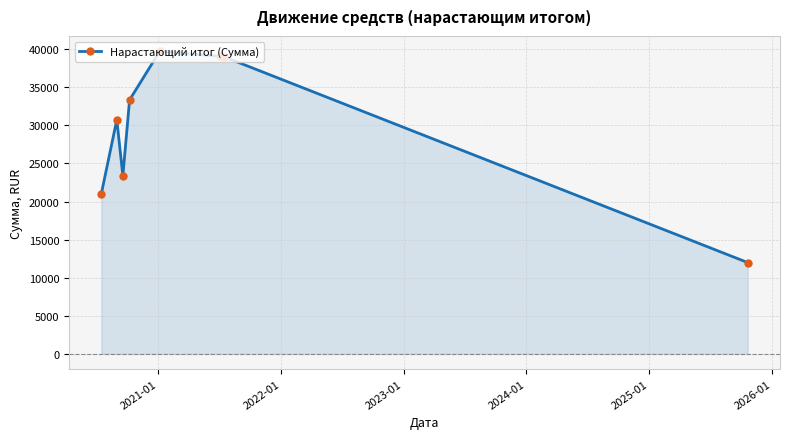

What is the difference between the second highest and minimum values?

27066.6